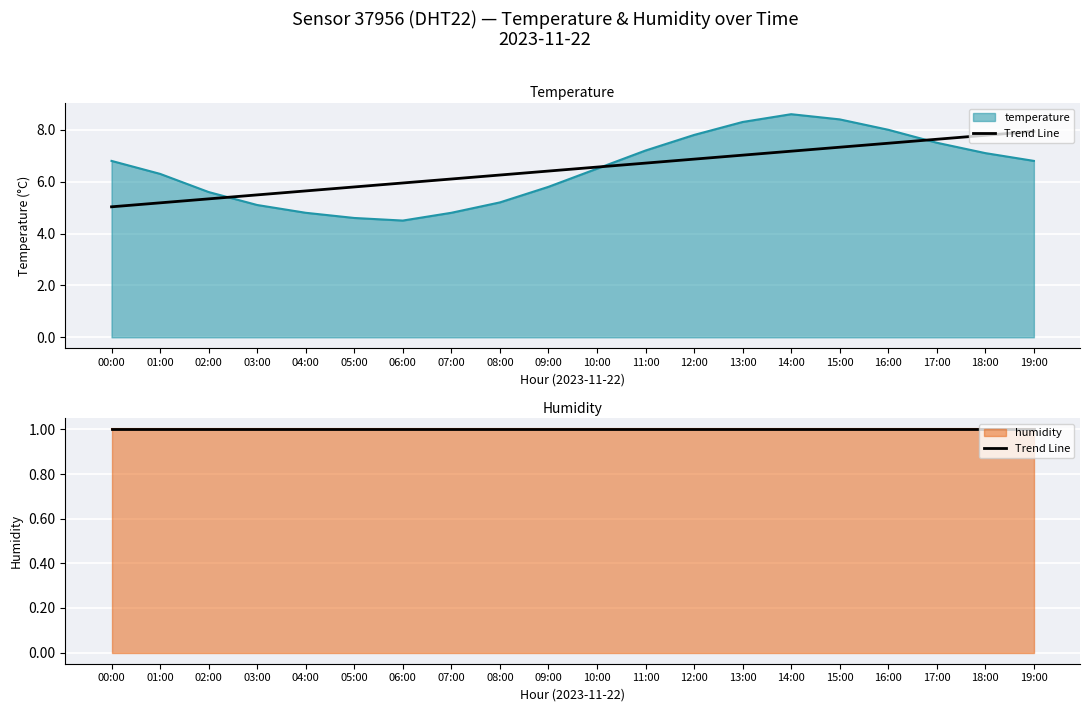

Reading right to left, extract all data points from this chart.

6.8	7.1	7.5	8.0	8.4	8.6	8.3	7.8	7.2	6.5	5.8	5.2	4.8	4.5	4.6	4.8	5.1	5.6	6.3	6.8